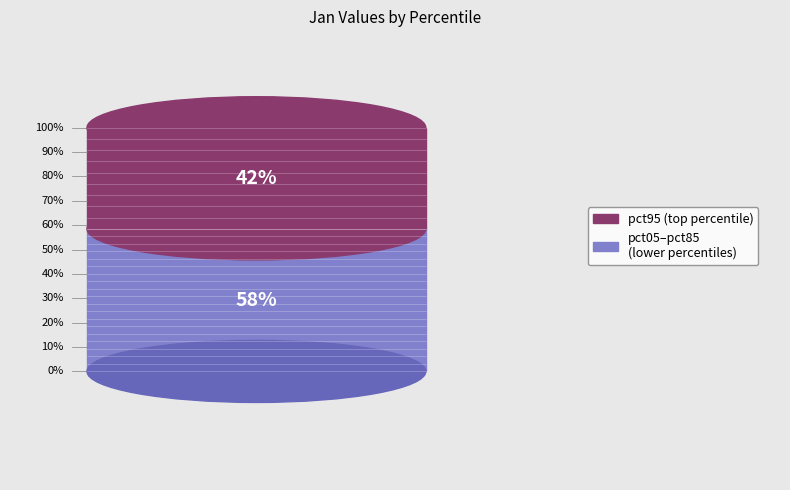

Is it true that pct95 is 42% of the pie?

True